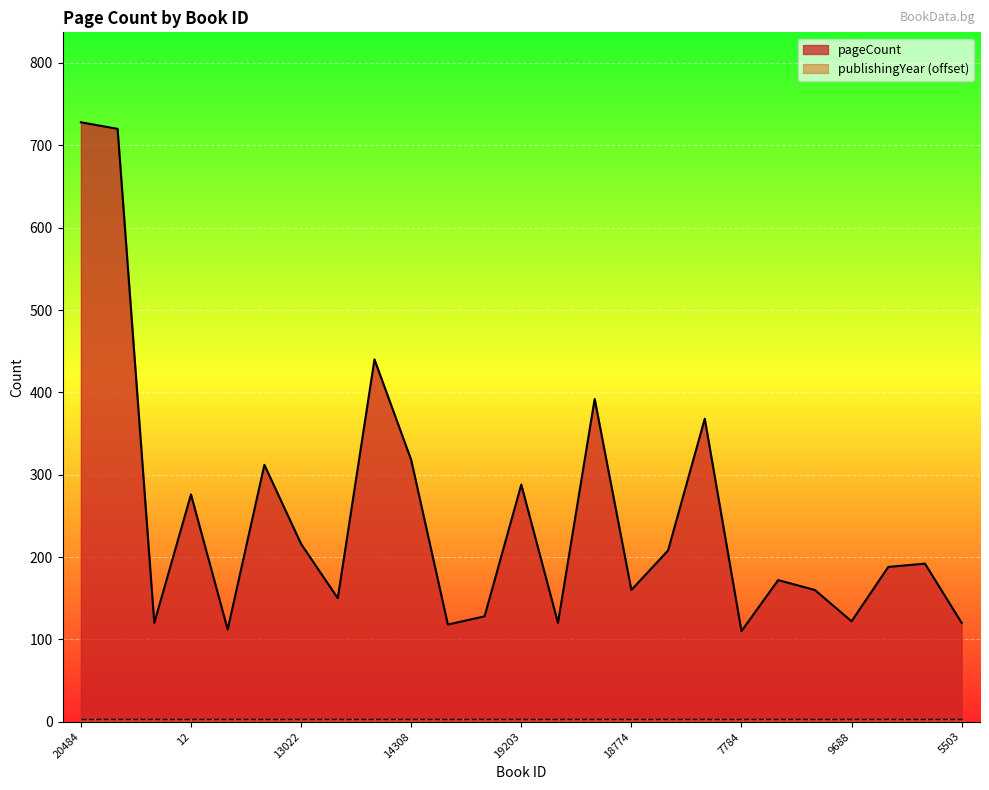

List the labels in order of value, largest first.

20484, 20478, 18405, 17414, 15216, 14308, 7987, 19203, 12, 13022, 1459, 14568, 15391, 14627, 18774, 5415, 9359, 5502, 9688, 5501, 5506, 5503, 15991, 10405, 7784